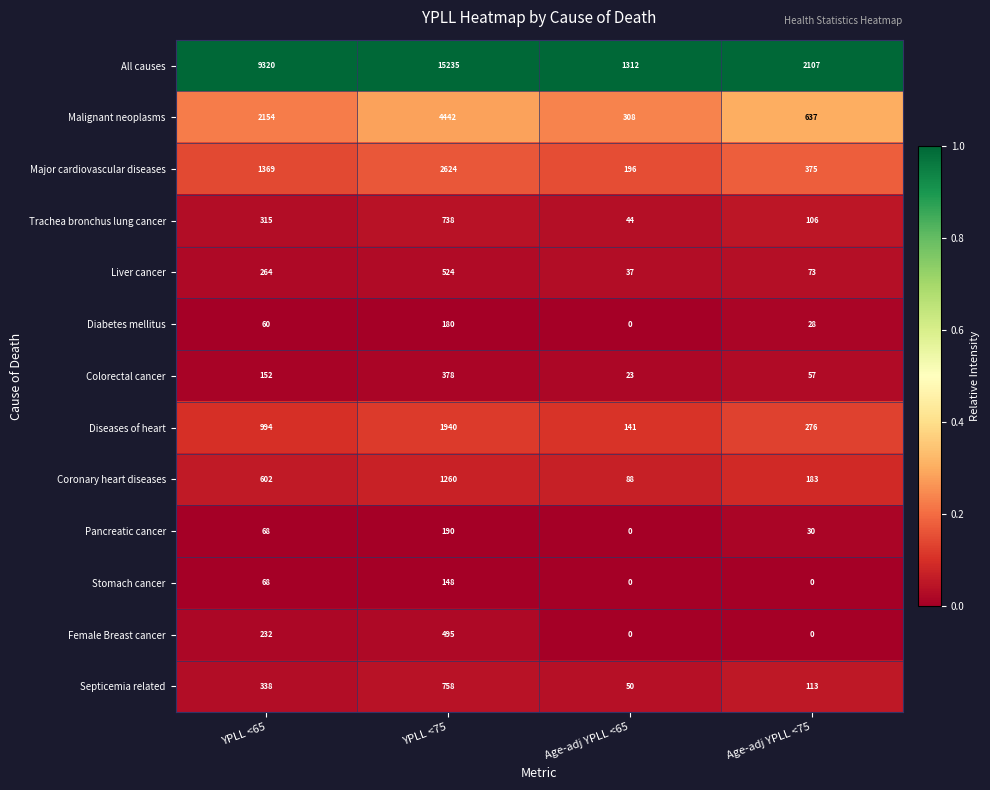

Which series has the largest range (max minus min)?

All causes